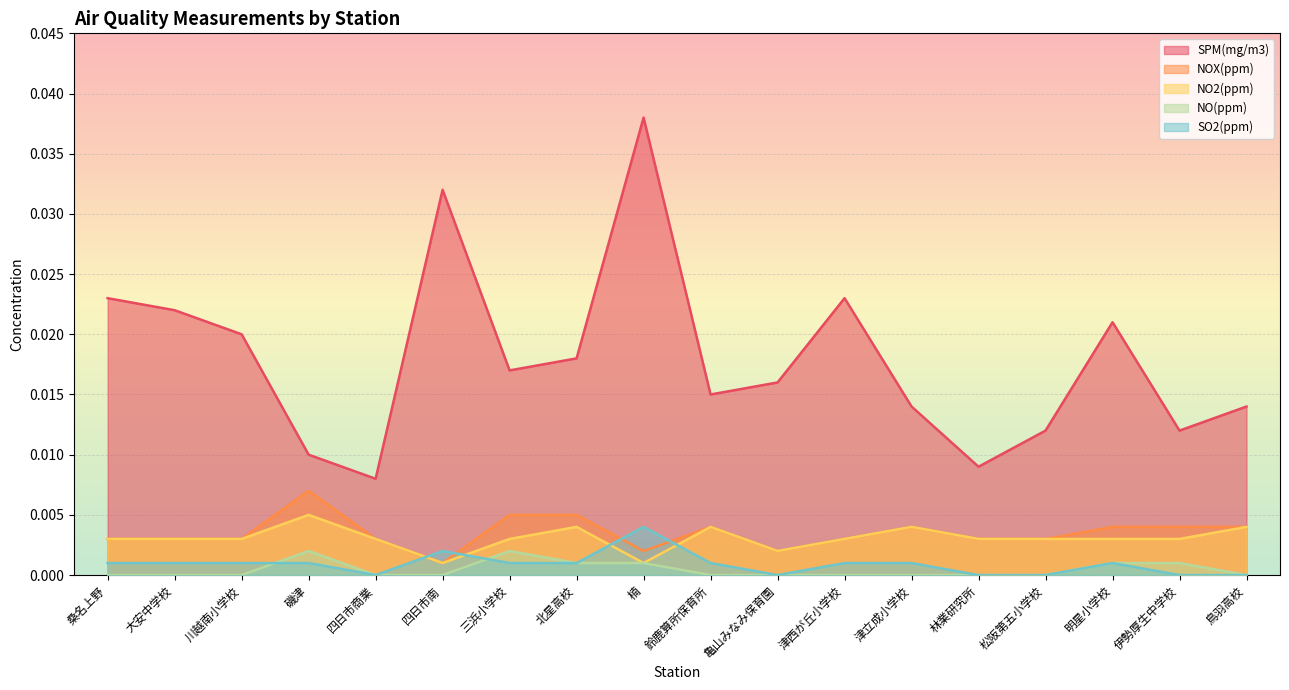

Rank the categories by NOX(ppm) value from lowest to highest.

四日市南, 楠, 亀山みなみ保育園, 桑名上野, 大安中学校, 川越南小学校, 四日市商業, 津西が丘小学校, 林業研究所, 松阪第五小学校, 鈴鹿算所保育所, 津立成小学校, 明星小学校, 伊勢厚生中学校, 鳥羽高校, 三浜小学校, 北星高校, 磯津